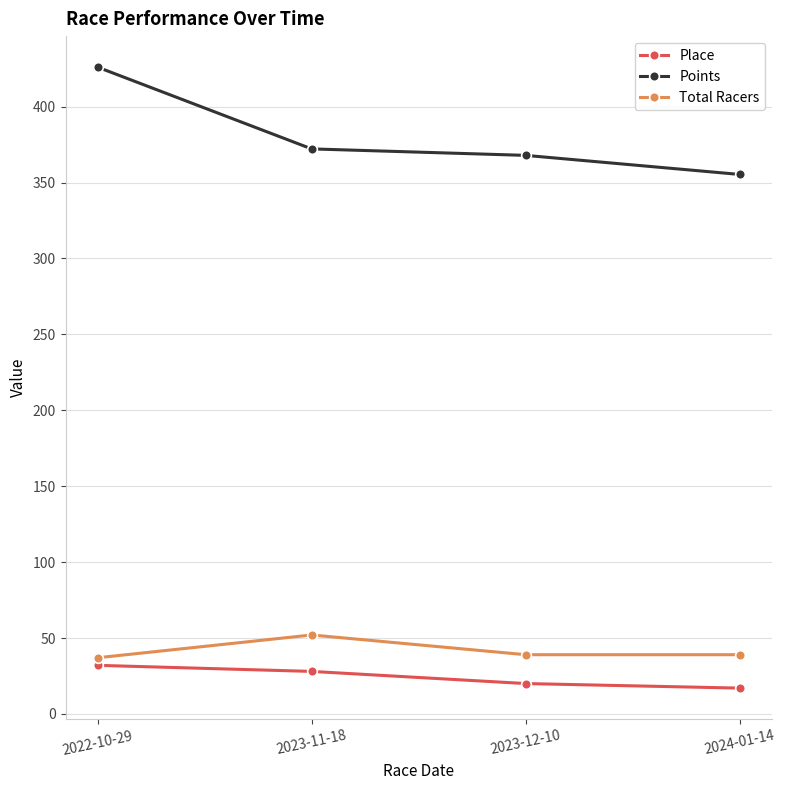

List the labels in order of Points value, smallest first.

2024-01-14, 2023-12-10, 2023-11-18, 2022-10-29